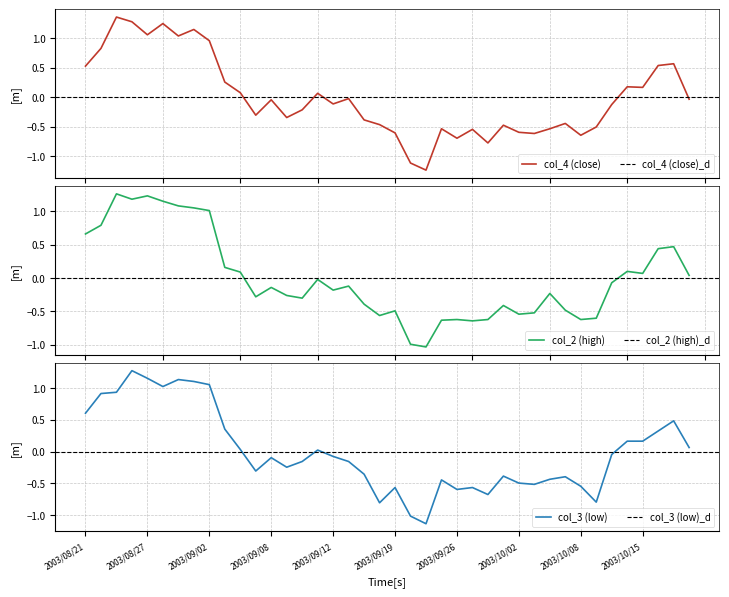

Which category has the lowest value across all series?

2003/09/24